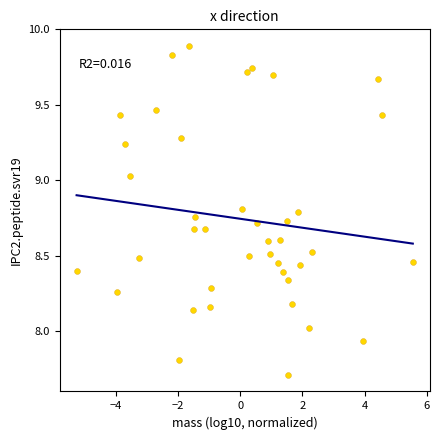

What is the range of Y values (max minus min)?

2.2